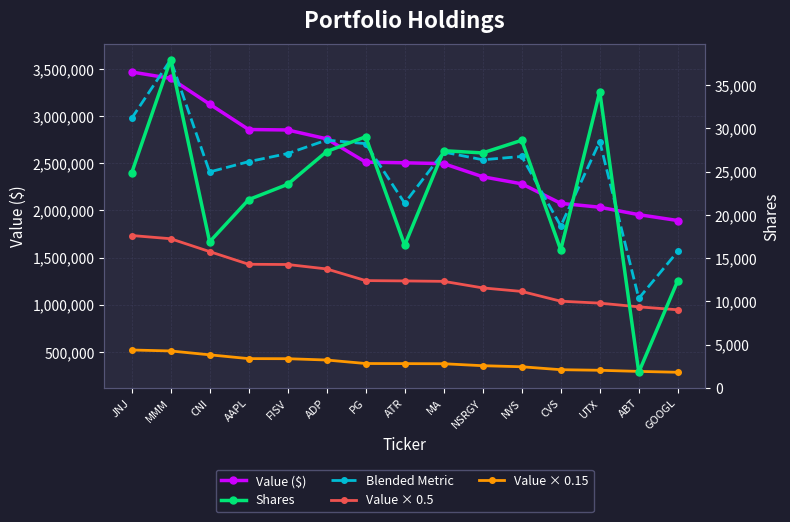

True or false: Blended Metric and Value × 0.15 cross at least once.

False